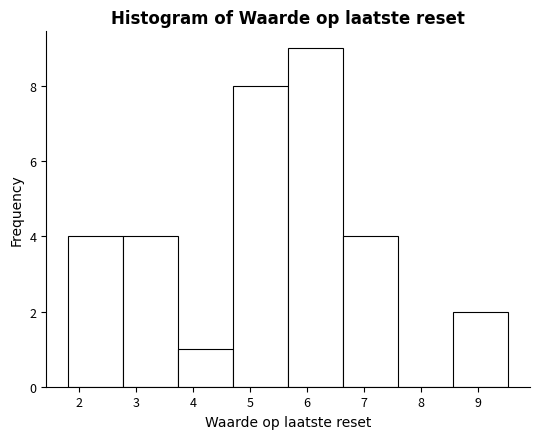

Reading left to right, list every bar in this chart as the range it spans on the x-axis followed by its height. Neither the bar edges nor the heights are printed on the chart, so give them approximately, as read against the axes.

1.8 to 2.8: 4
2.8 to 3.7: 4
3.7 to 4.7: 1
4.7 to 5.7: 8
5.7 to 6.6: 9
6.6 to 7.6: 4
7.6 to 8.6: 0
8.6 to 9.5: 2